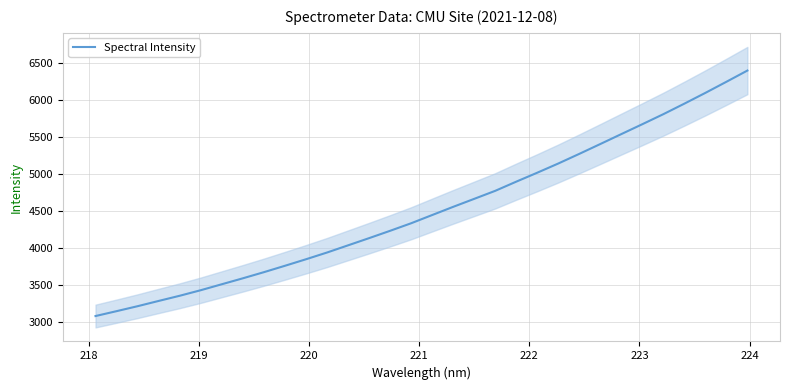

The value at 15 is 2633.8. True or false?

False